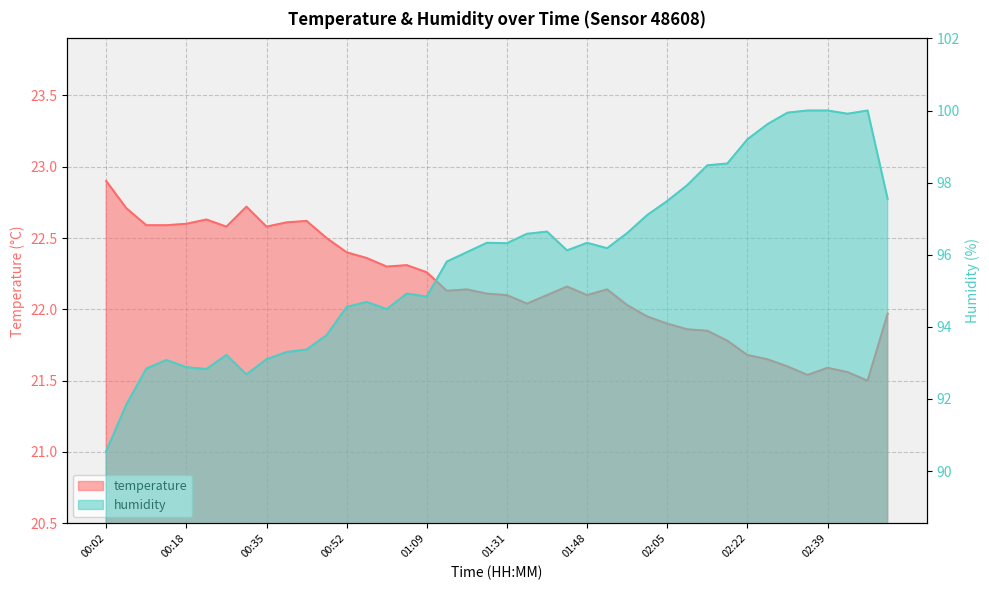

What is the difference between the maximum and minimum values in the temperature series?

1.4